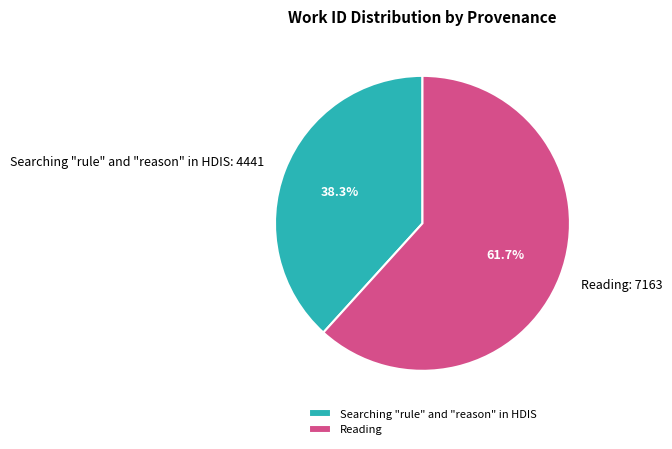

What is the majority slice?

Reading